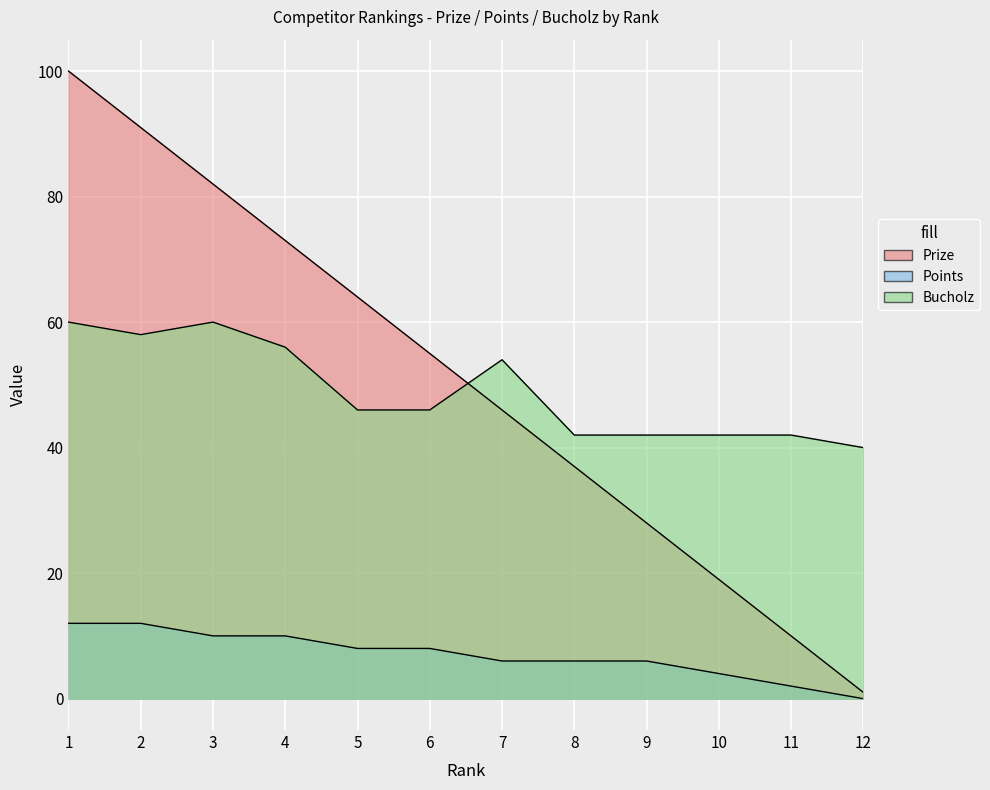

How many distinct data groups are displayed?

3